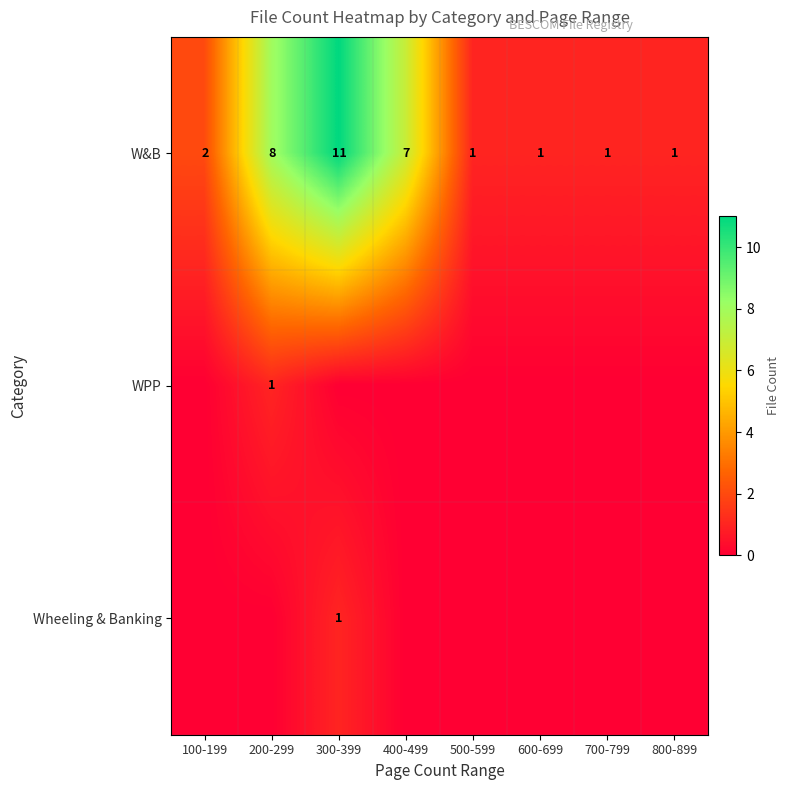

True or false: W&B has a value of 7 at 400-499.

True